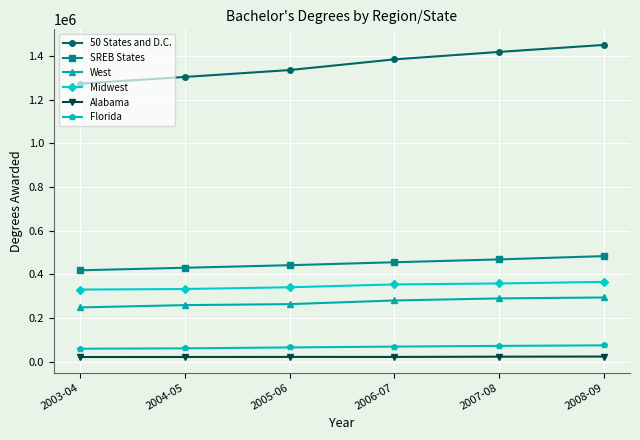

True or false: Florida and Alabama cross at least once.

False